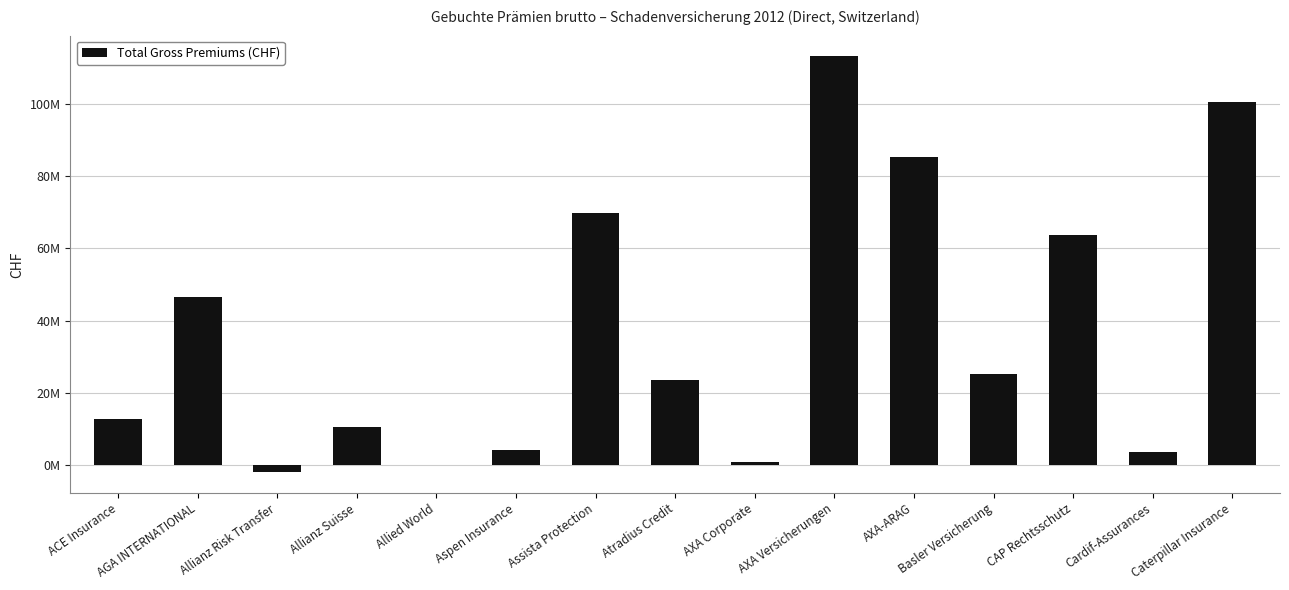

Between Assista Protection and Allianz Risk Transfer, which is larger?

Assista Protection